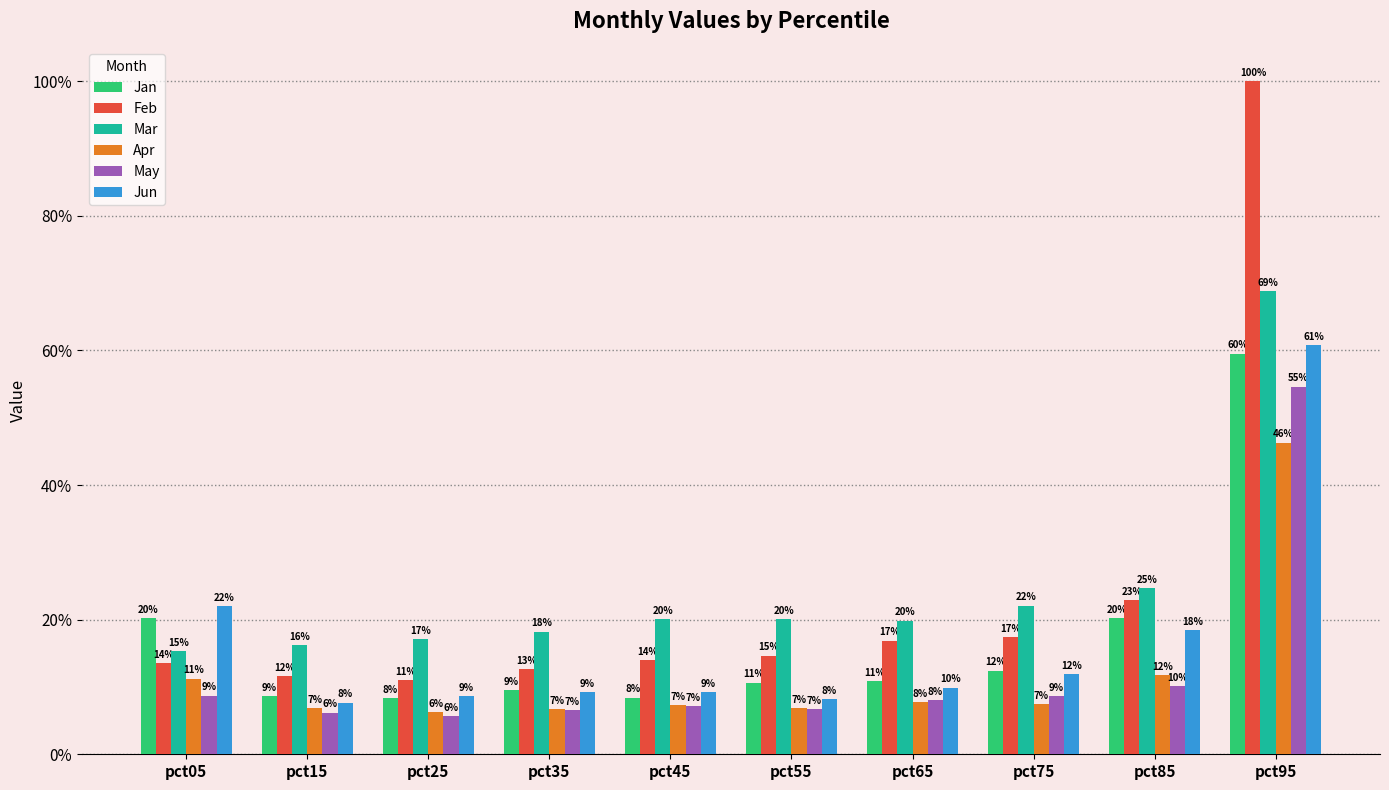

What is the average value of the Apr series?

0.1